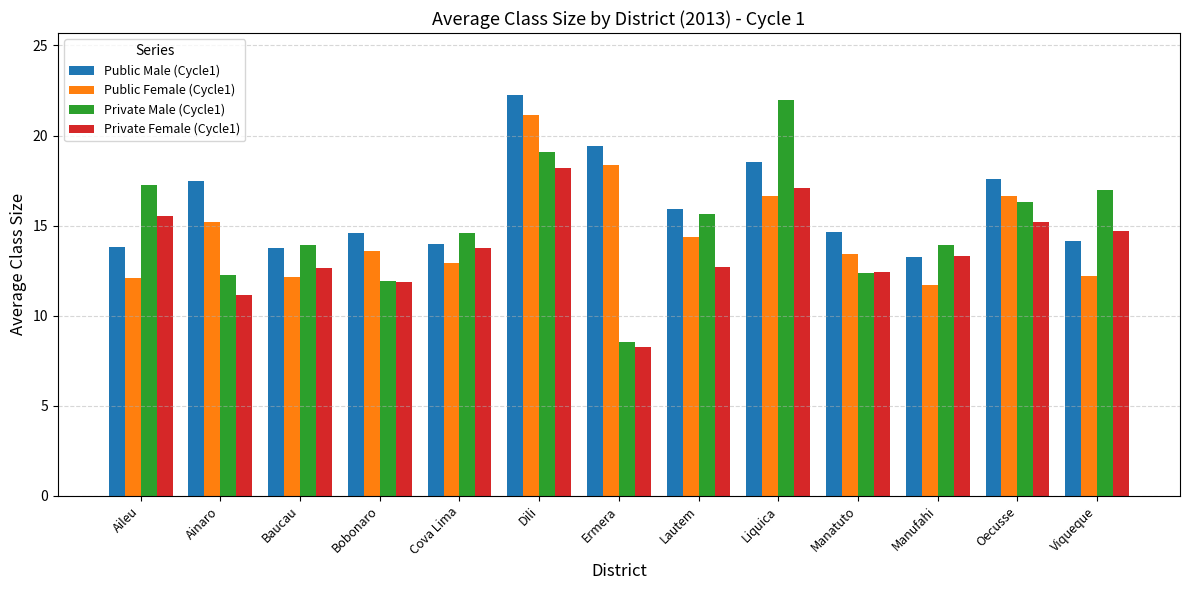

How many data points in Private Female (Cycle1) are above 13?

7